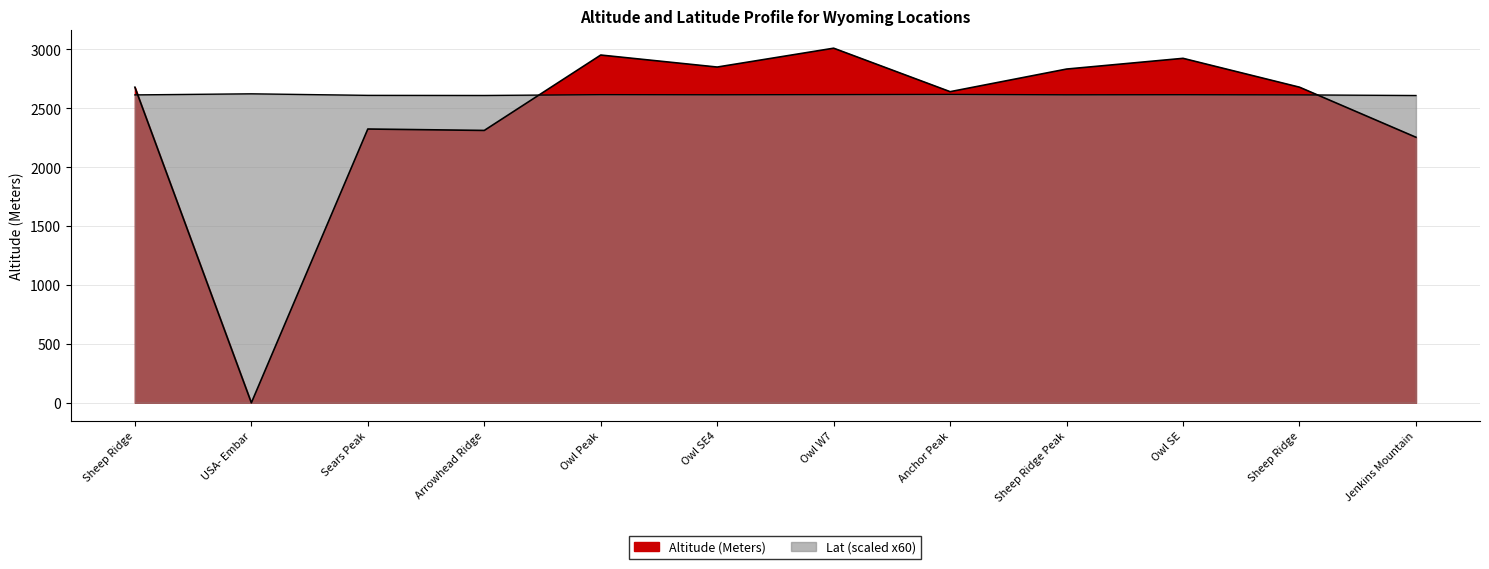

At which label is Altitude (Meters) closest to 1505?

Jenkins Mountain